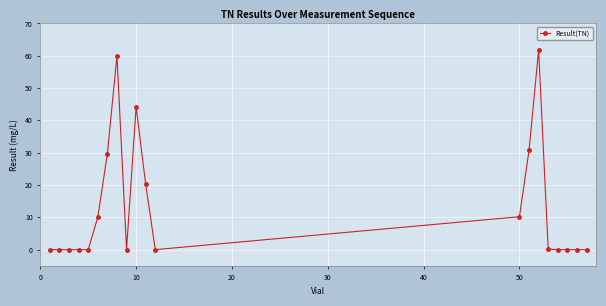

Does the chart display data point markers on the line(s)?

Yes